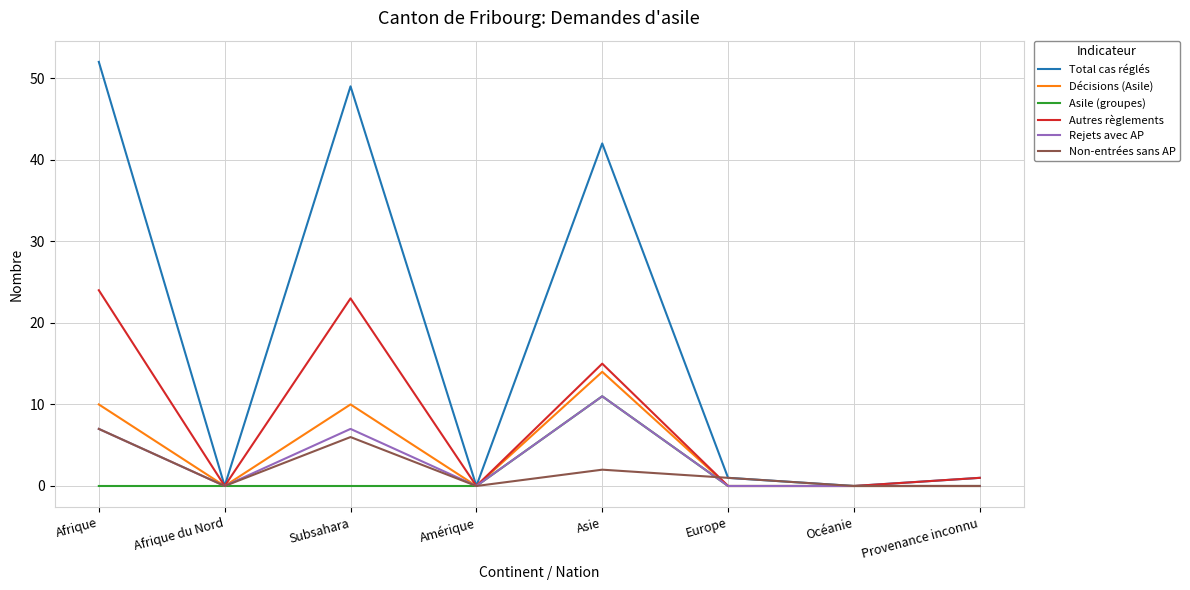

What is the average value of the Rejets avec AP series?

3